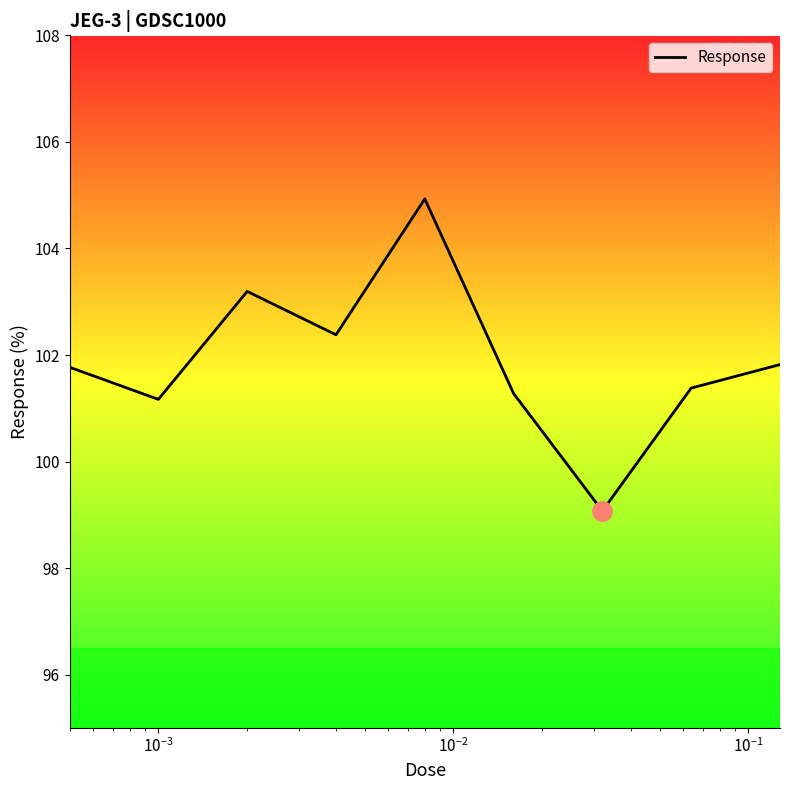

What is the difference between the maximum and minimum values?

5.9